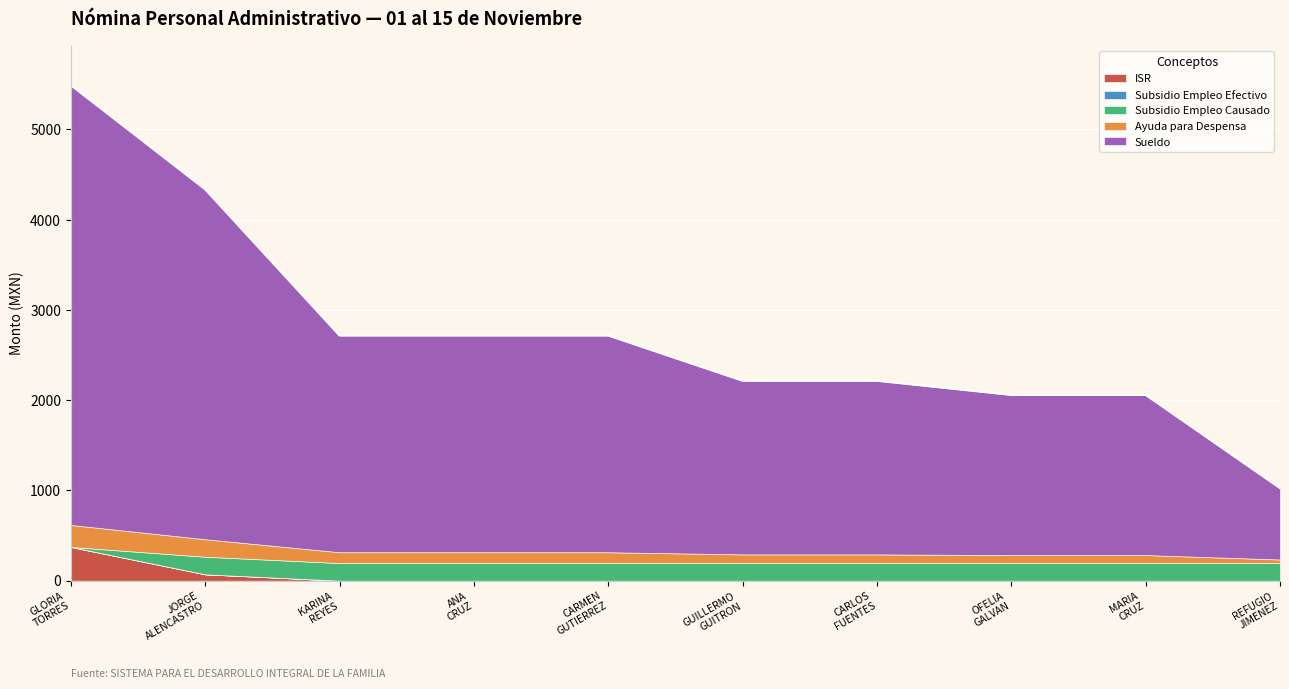

What is the average value of the Ayuda para Despensa series?

120.7